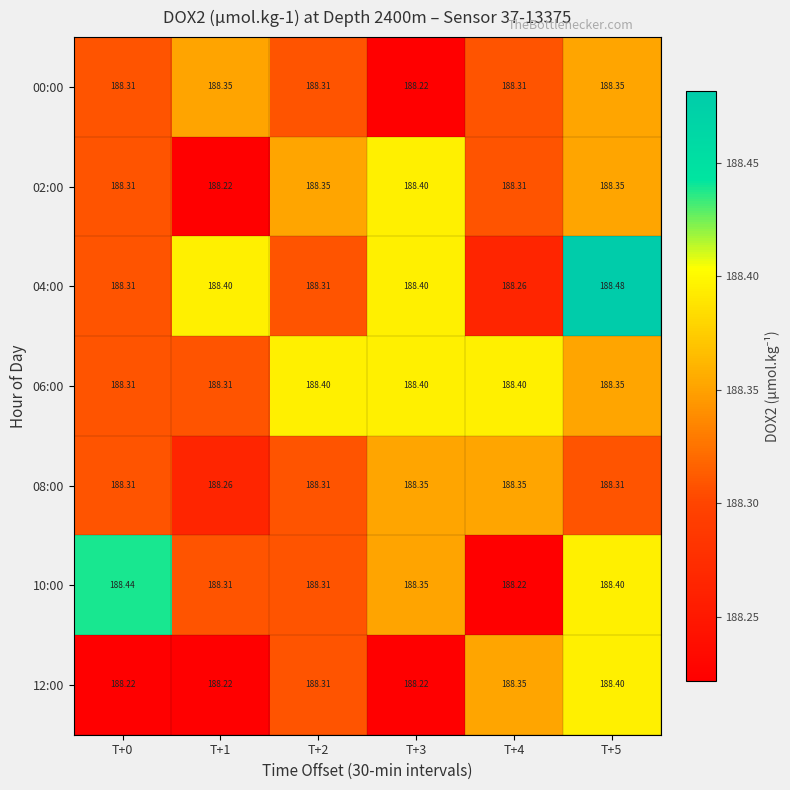

Reading right to left, transcribe all the data shown in this chart.

00:00: T+5=188.3	T+4=188.3	T+3=188.2	T+2=188.3	T+1=188.3	T+0=188.3
02:00: T+5=188.3	T+4=188.3	T+3=188.4	T+2=188.3	T+1=188.2	T+0=188.3
04:00: T+5=188.5	T+4=188.3	T+3=188.4	T+2=188.3	T+1=188.4	T+0=188.3
06:00: T+5=188.3	T+4=188.4	T+3=188.4	T+2=188.4	T+1=188.3	T+0=188.3
08:00: T+5=188.3	T+4=188.3	T+3=188.3	T+2=188.3	T+1=188.3	T+0=188.3
10:00: T+5=188.4	T+4=188.2	T+3=188.3	T+2=188.3	T+1=188.3	T+0=188.4
12:00: T+5=188.4	T+4=188.3	T+3=188.2	T+2=188.3	T+1=188.2	T+0=188.2